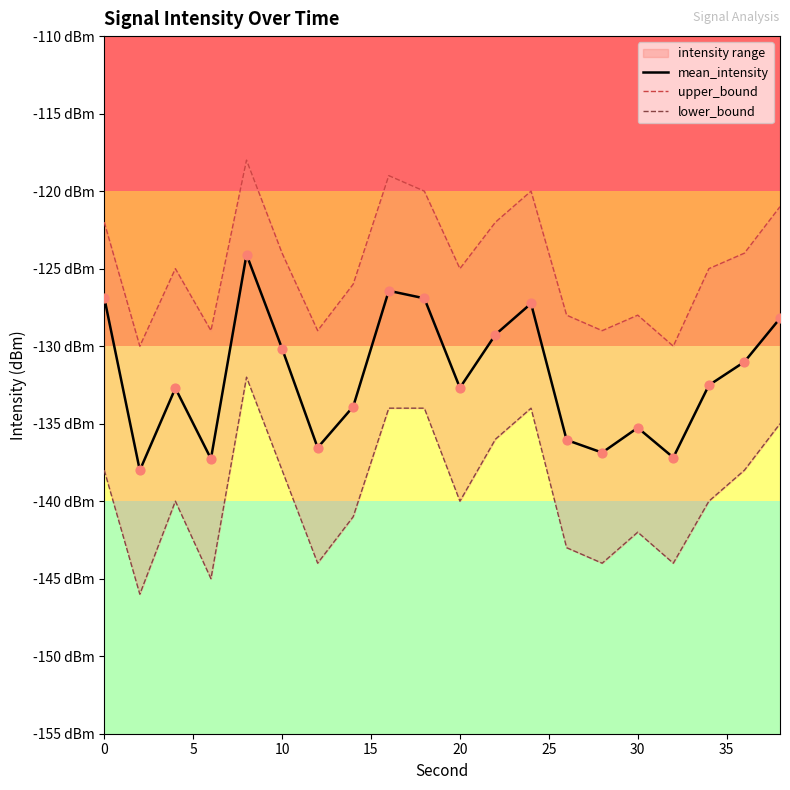

Is the value of mean_intensity at 25 greater than the value of lower_bound at 19?

Yes